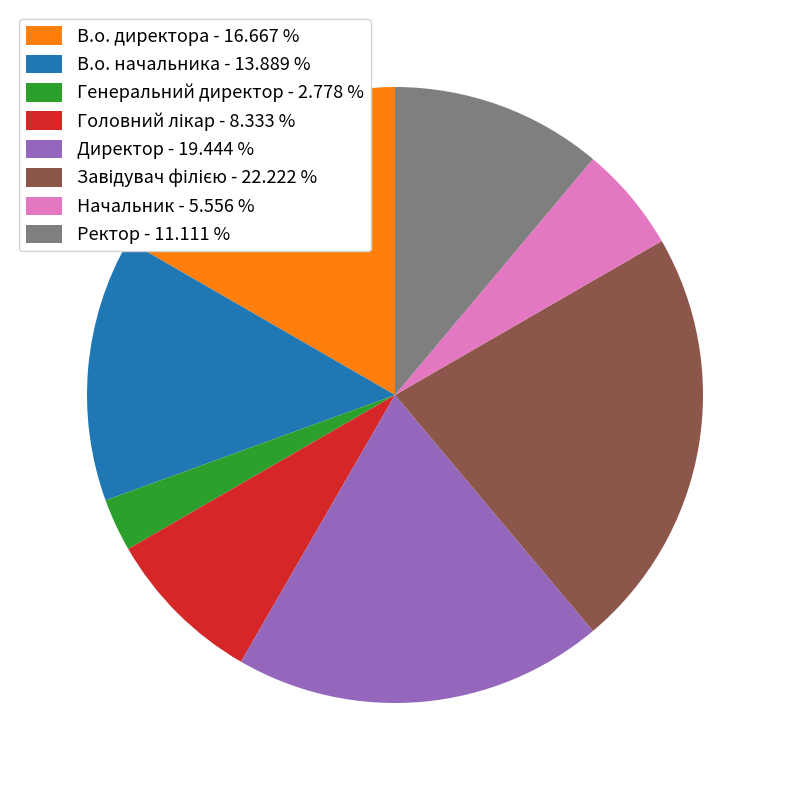

The Генеральний директор slice represents 3% of the pie. True or false?

True